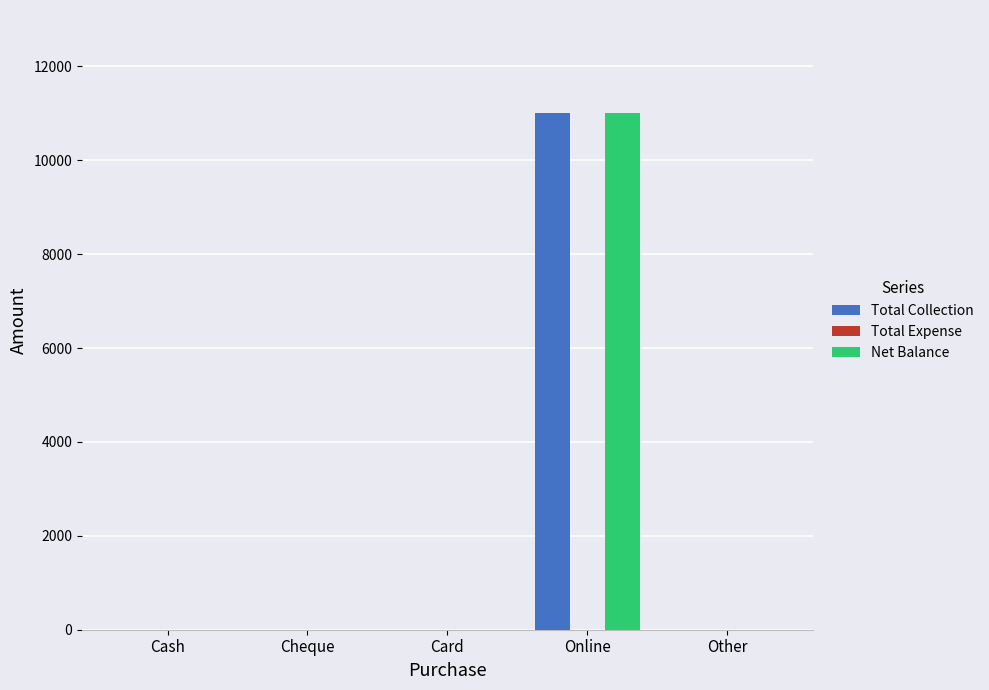

At which category is the sum across all series the highest?

Online